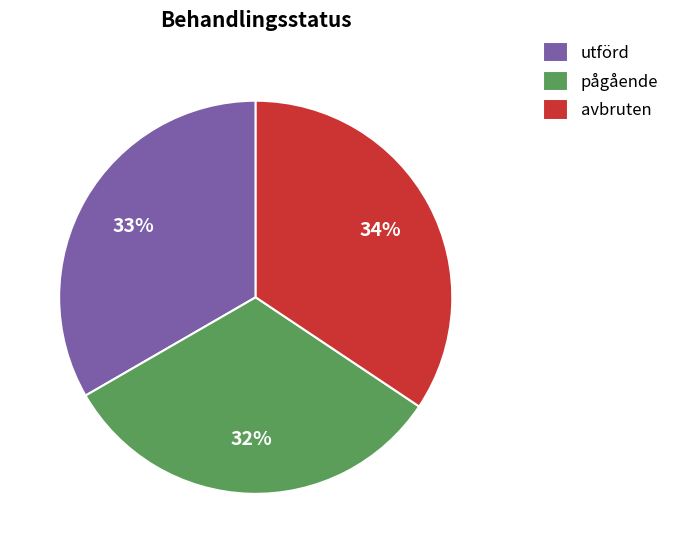

Is there any slice that represents more than half of the pie?

No